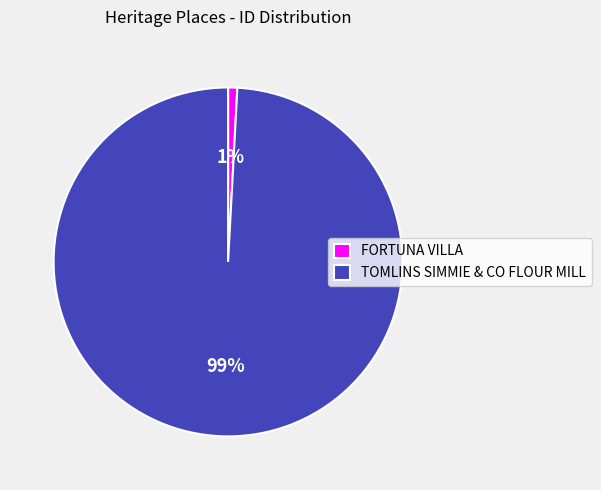

Is there any slice that represents more than half of the pie?

Yes